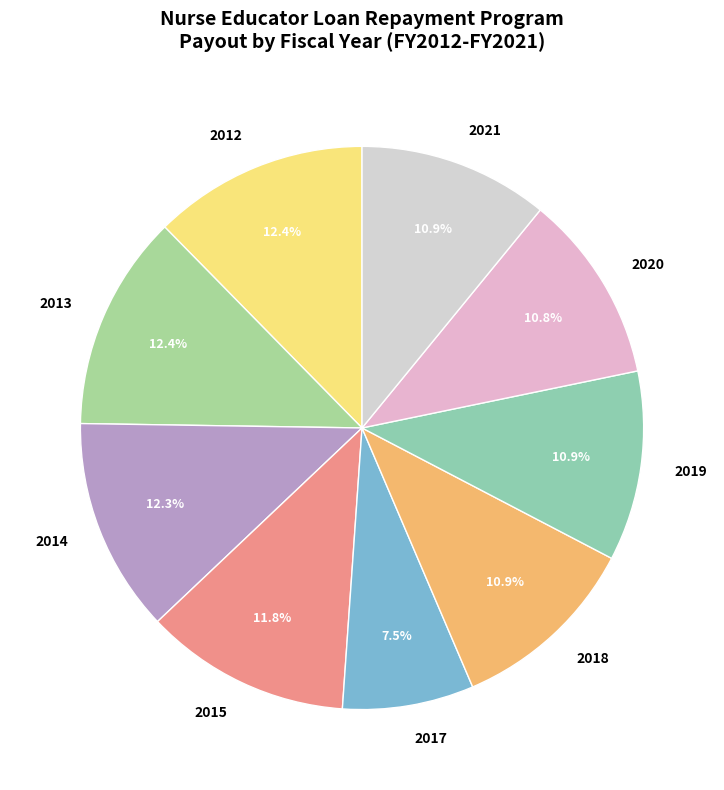

Count the number of slices in the pie.

9